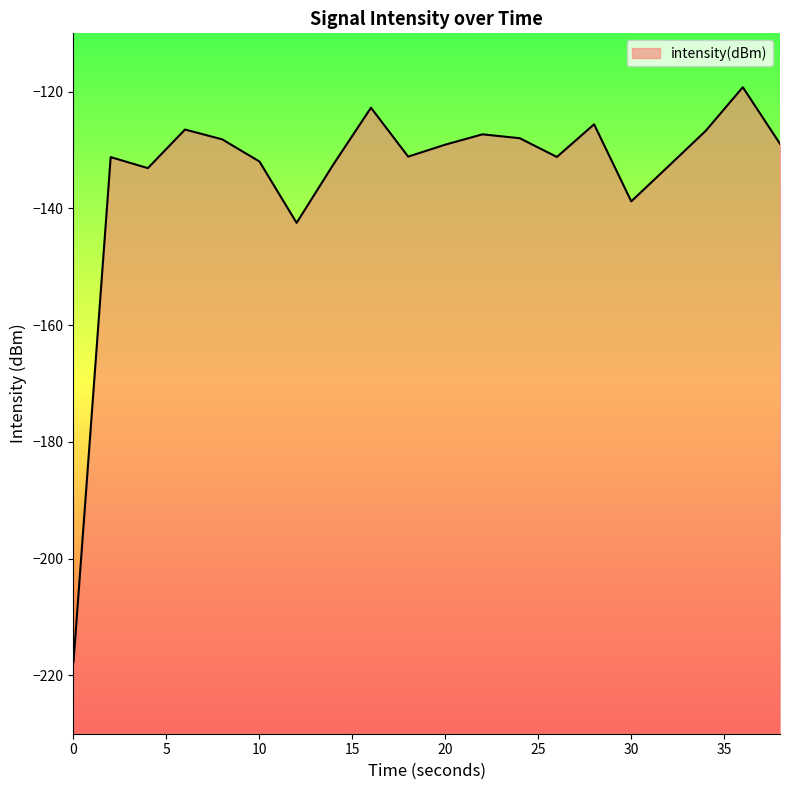

List the labels in order of value, smallest first.

0, 12, 30, 4, 32, 14, 10, 2, 26, 18, 20, 38, 8, 24, 22, 34, 6, 28, 16, 36